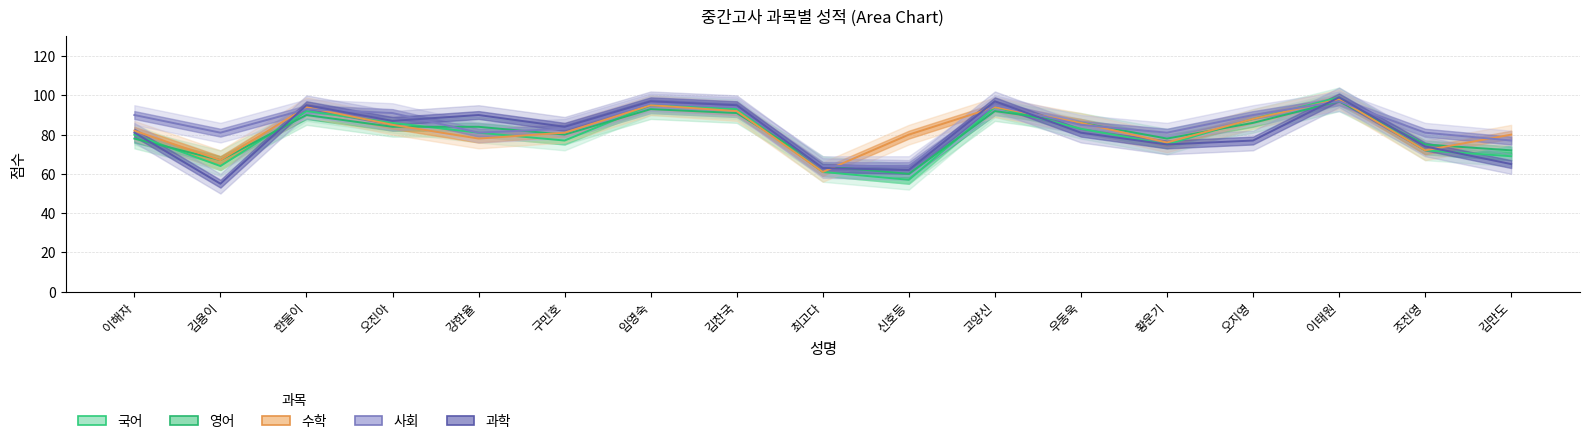

What is the spread (max minus min) of values at 오지영?

13